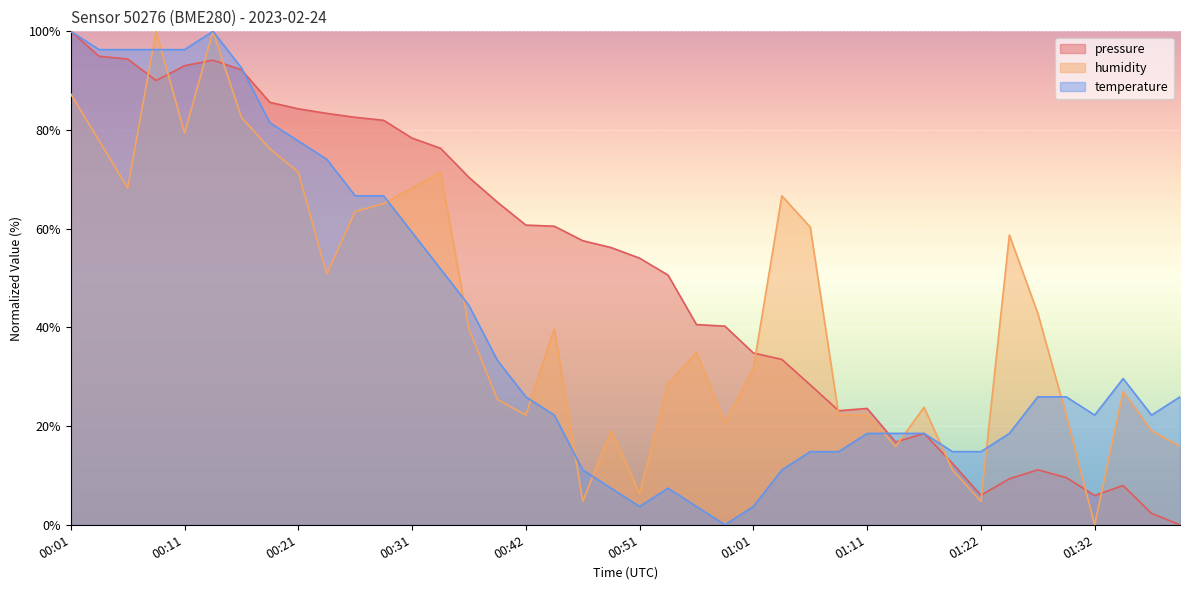

Reading right to left, transcribe all the data shown in this chart.

pressure: 01:39=0.0	01:37=2.3	01:34=8.0	01:32=5.9	01:29=9.6	01:27=11.1	01:24=9.3	01:22=6.0	01:19=12.4	01:17=18.5	01:14=16.8	01:11=23.6	01:09=23.1	01:06=28.4	01:04=33.5	01:01=34.8	00:59=40.3	00:56=40.6	00:54=50.6	00:51=54.0	00:49=56.2	00:47=57.6	00:44=60.5	00:42=60.7	00:39=65.4	00:36=70.4	00:34=76.3	00:31=78.4	00:29=82.0	00:26=82.6	00:24=83.4	00:21=84.3	00:19=85.6	00:16=92.2	00:14=94.2	00:11=93.0	00:09=90.0	00:06=94.4	00:04=94.9	00:01=100.0
humidity: 01:39=15.9	01:37=19.0	01:34=27.0	01:32=0.0	01:29=22.2	01:27=42.9	01:24=58.7	01:22=4.8	01:19=11.1	01:17=23.8	01:14=15.9	01:11=22.2	01:09=22.2	01:06=60.3	01:04=66.7	01:01=31.7	00:59=20.6	00:56=34.9	00:54=28.6	00:51=6.3	00:49=19.0	00:47=4.8	00:44=39.7	00:42=22.2	00:39=25.4	00:36=39.7	00:34=71.4	00:31=68.3	00:29=65.1	00:26=63.5	00:24=50.8	00:21=71.4	00:19=76.2	00:16=82.5	00:14=100.0	00:11=79.4	00:09=100.0	00:06=68.3	00:04=77.8	00:01=87.3
temperature: 01:39=25.9	01:37=22.2	01:34=29.6	01:32=22.2	01:29=25.9	01:27=25.9	01:24=18.5	01:22=14.8	01:19=14.8	01:17=18.5	01:14=18.5	01:11=18.5	01:09=14.8	01:06=14.8	01:04=11.1	01:01=3.7	00:59=0.0	00:56=3.7	00:54=7.4	00:51=3.7	00:49=7.4	00:47=11.1	00:44=22.2	00:42=25.9	00:39=33.3	00:36=44.4	00:34=51.9	00:31=59.3	00:29=66.7	00:26=66.7	00:24=74.1	00:21=77.8	00:19=81.5	00:16=92.6	00:14=100.0	00:11=96.3	00:09=96.3	00:06=96.3	00:04=96.3	00:01=100.0